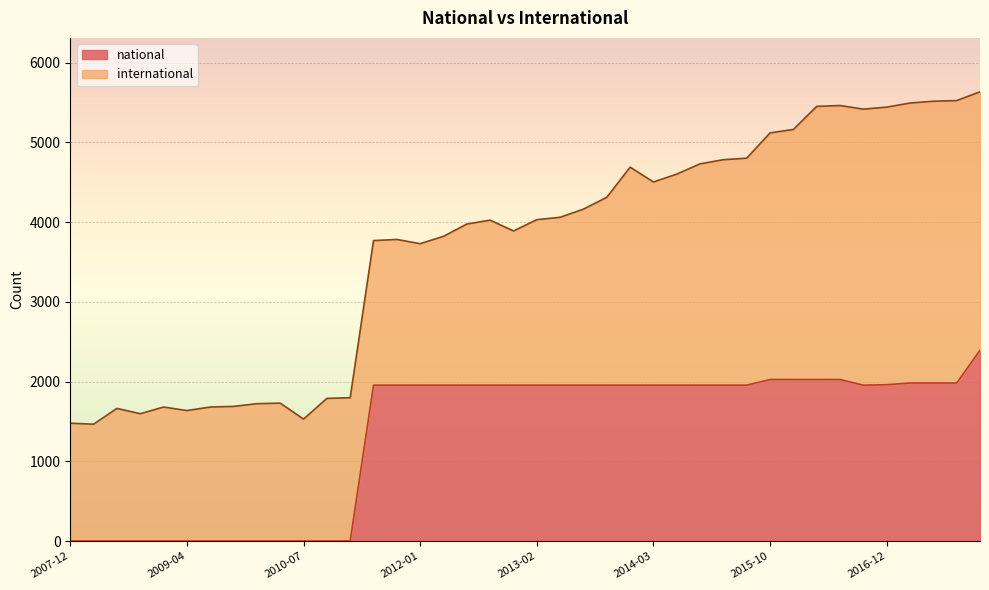

At which label is the value closest to 1196?

2011-06-10